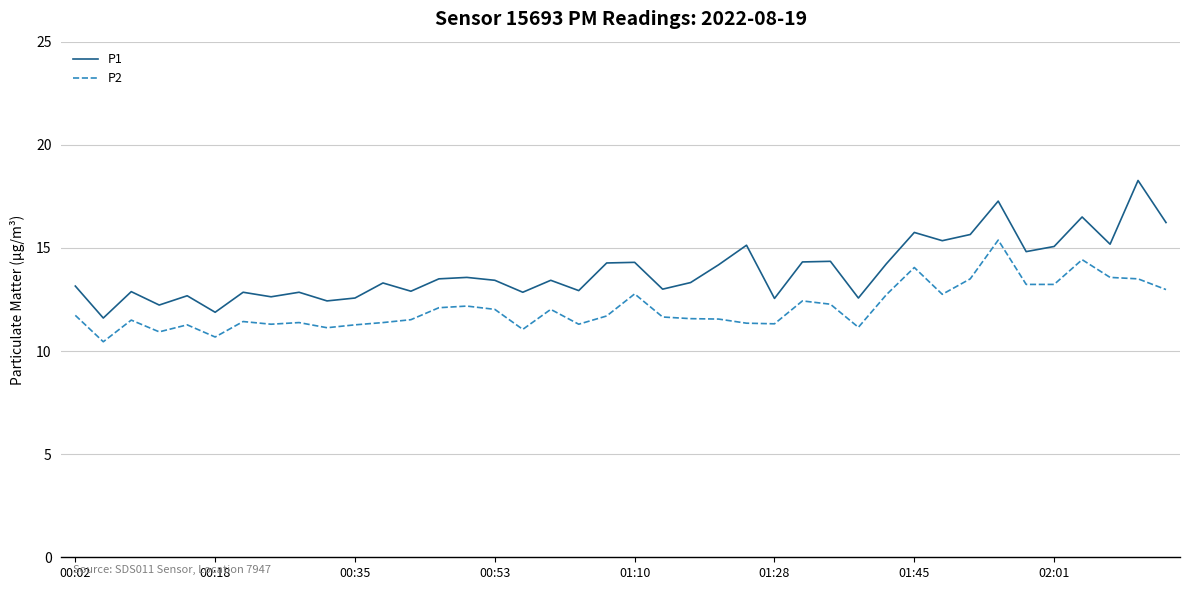

What is the maximum value for P1?

18.3